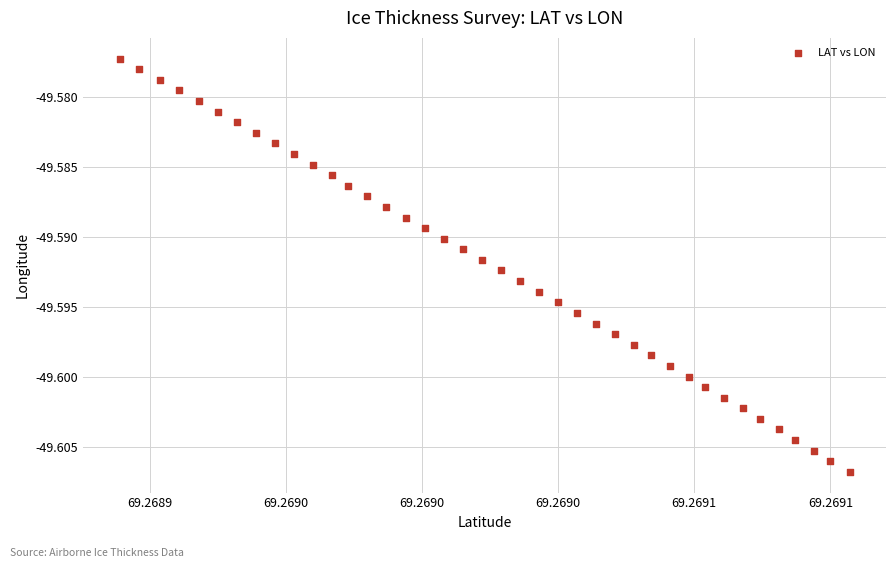

How many data points are displayed?

40